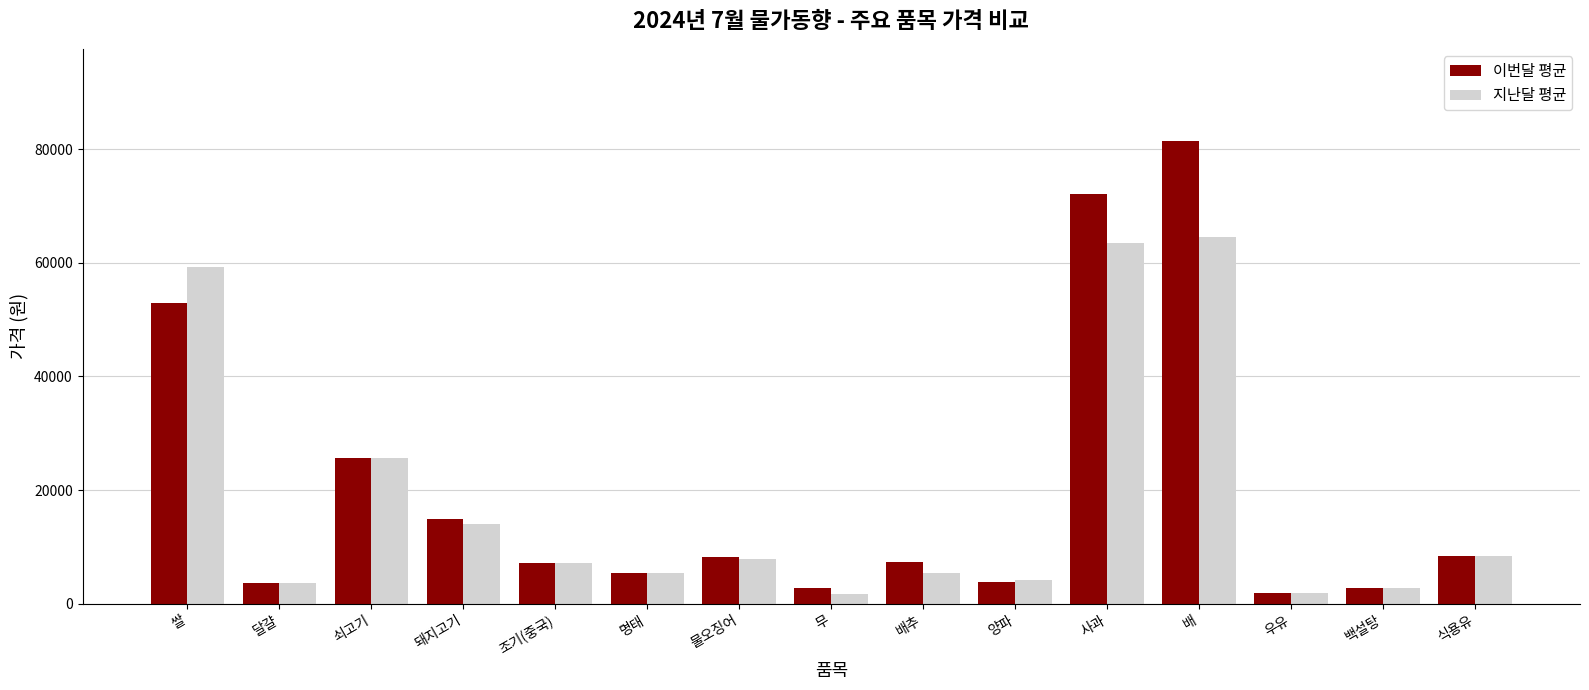

Rank the series by their maximum value, from lowest to highest.

지난달 평균, 이번달 평균